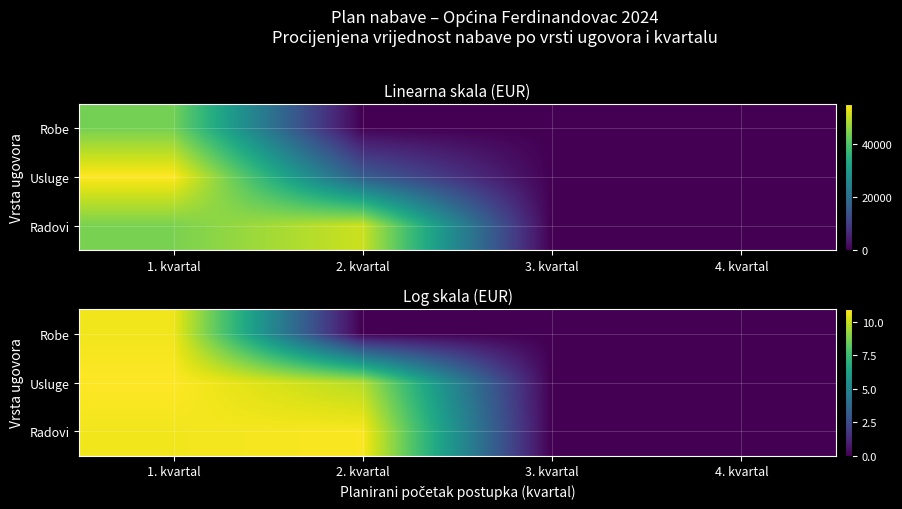

The Robe series shows -3.7 at 4. kvartal. True or false?

False